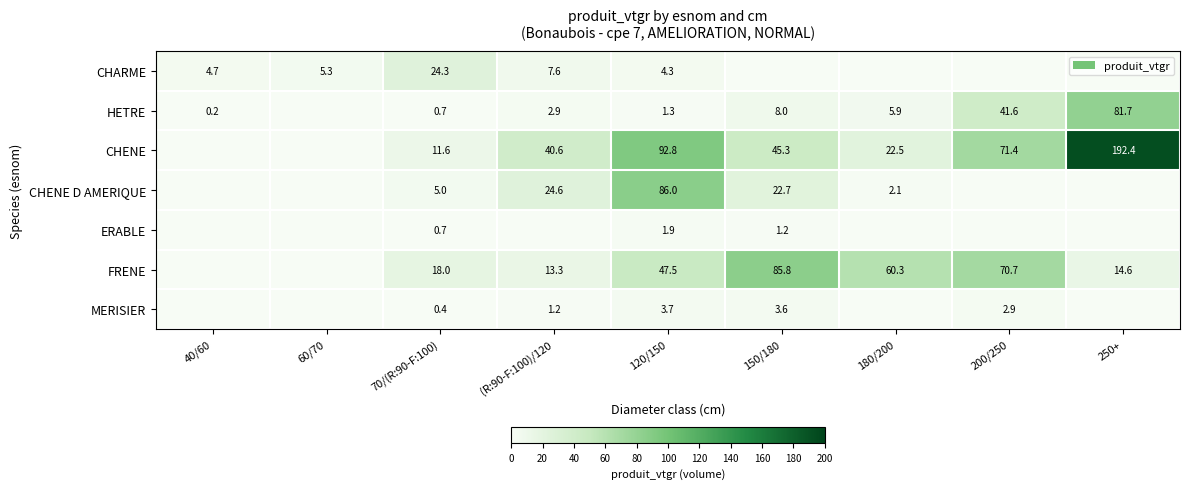

What is the difference between the HETRE values at 180/200 and 70/(R:90-F:100)?

5.2